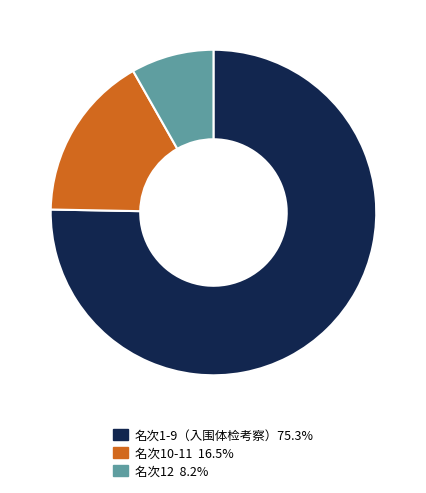

Does any single category account for the majority?

Yes